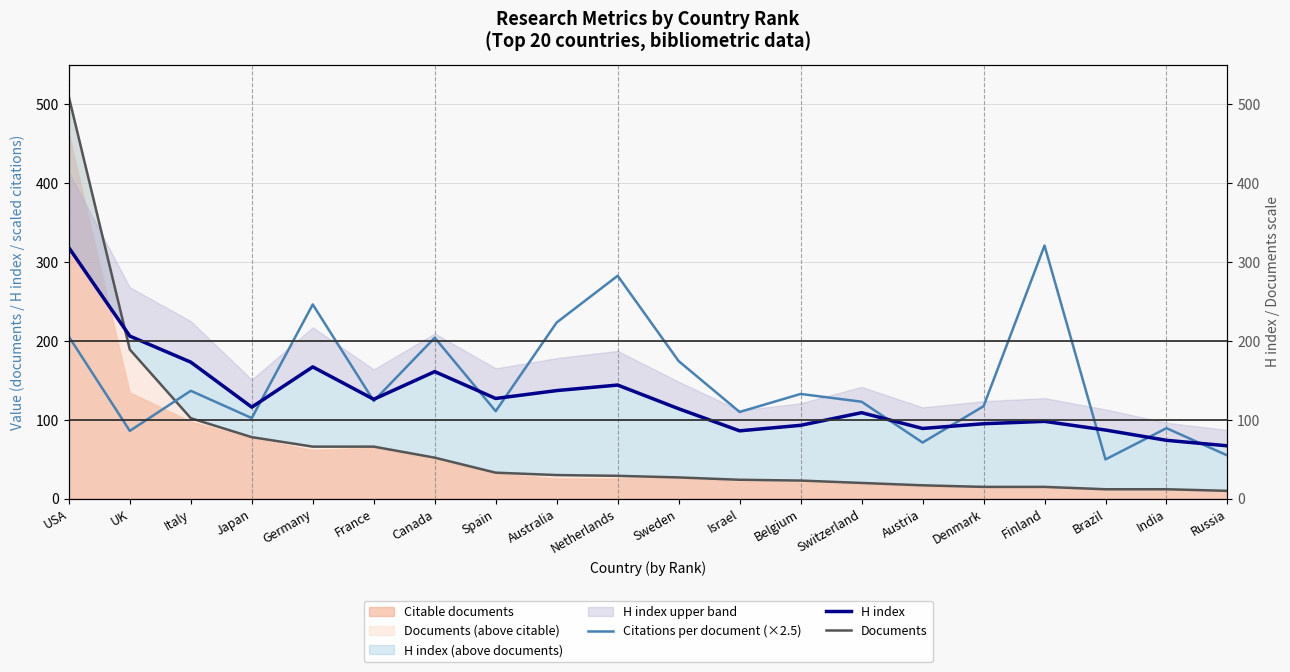

True or false: Documents and H index intersect in this chart.

True